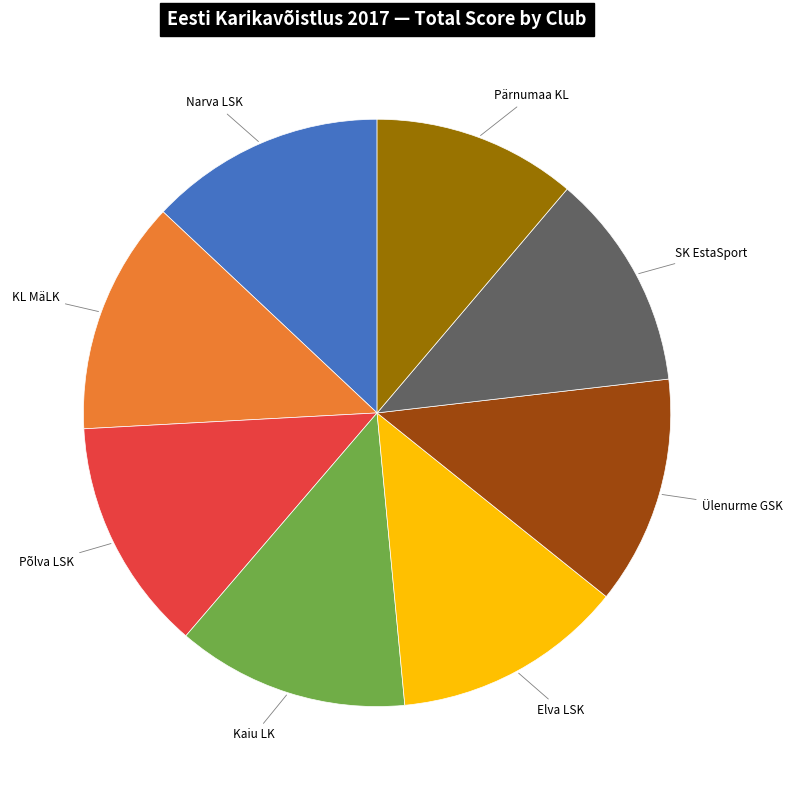

Does any single category account for the majority?

No